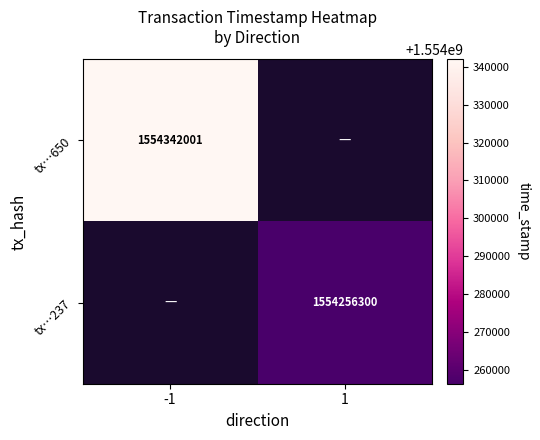

The value of tx…650 at -1 is 2353679992. True or false?

False